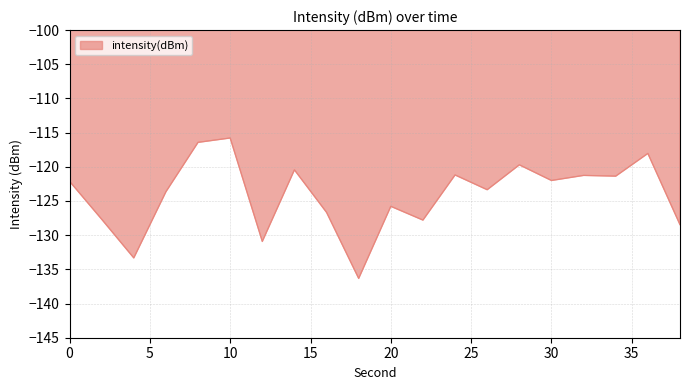

Does the chart have visible grid lines?

Yes